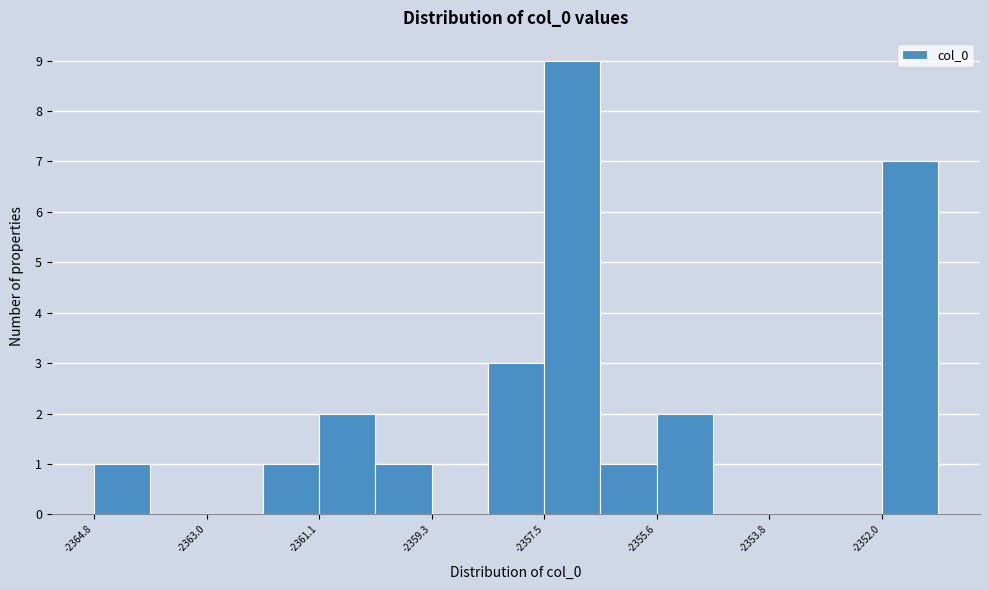

Over which range of the x-axis is the bar tallest?

-2357.4 to -2356.6